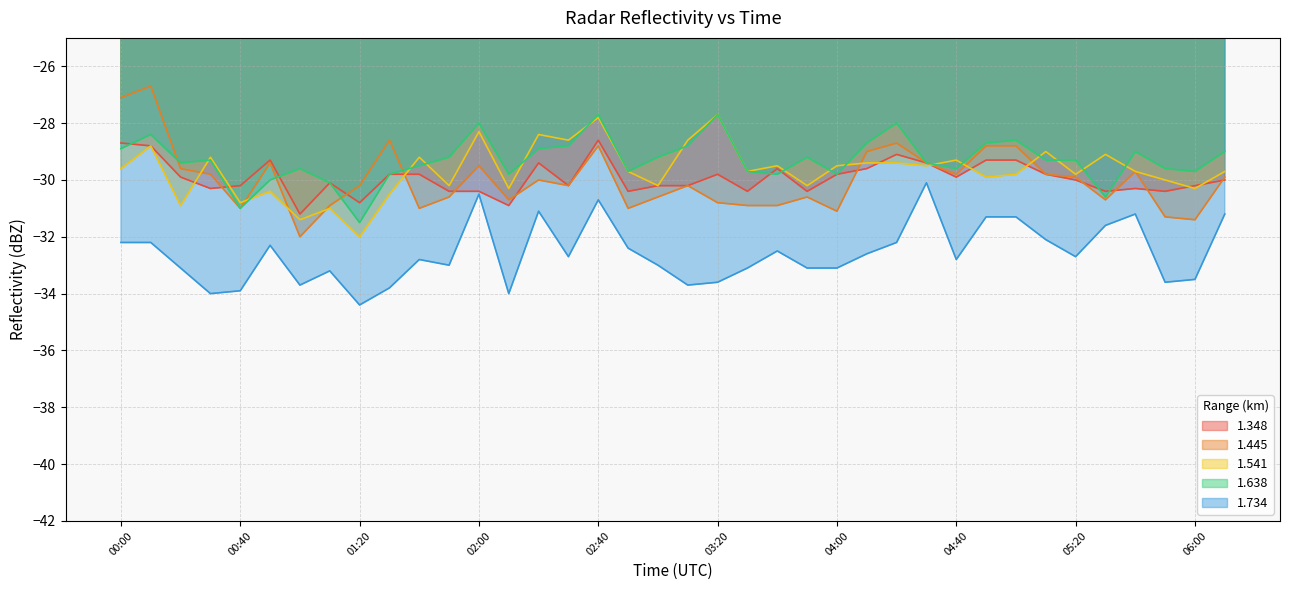

Which has a higher value, 04:20 or 00:50?

04:20